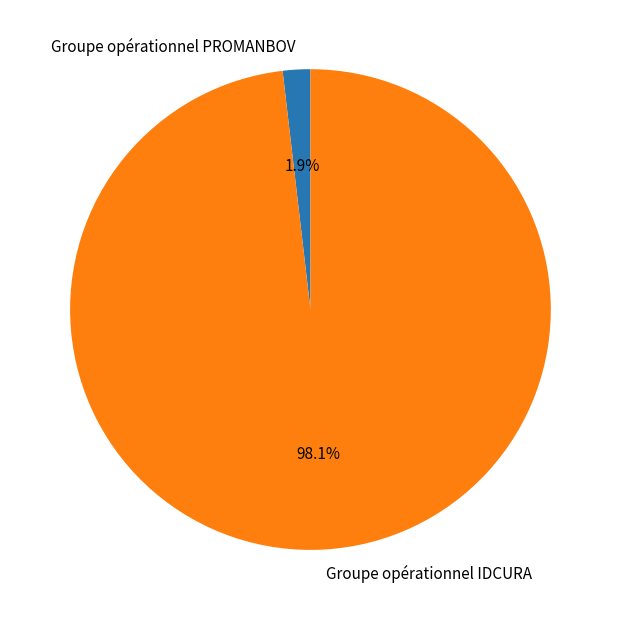

What percentage is the Groupe opérationnel IDCURA slice, to the nearest percent?

98%